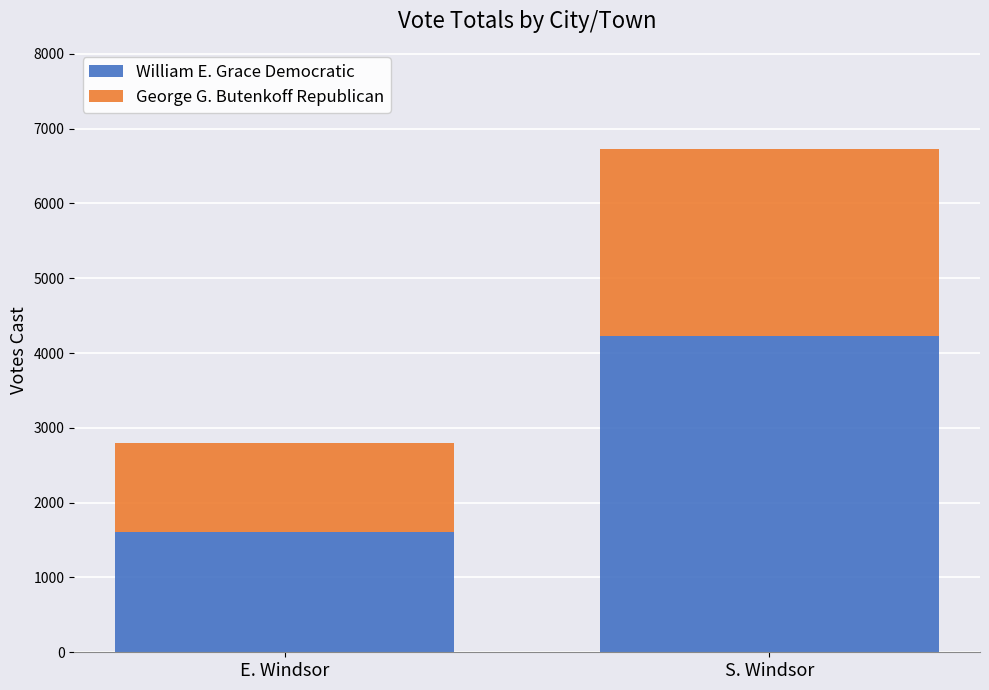

The William E. Grace Democratic series shows 2369 at E. Windsor. True or false?

False